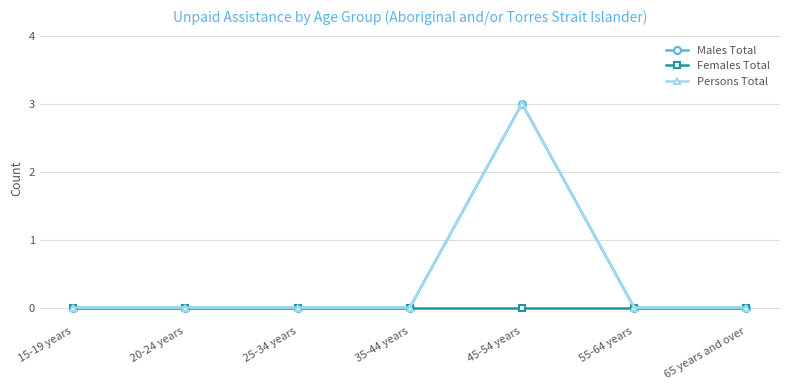

At which label is Males Total closest to 1?

15-19 years